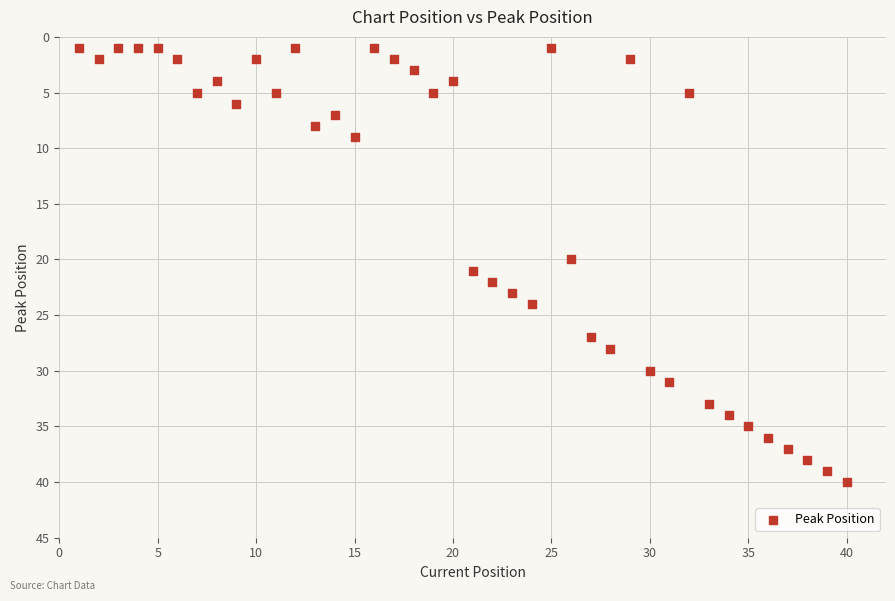

What is the range of Y values (max minus min)?

39